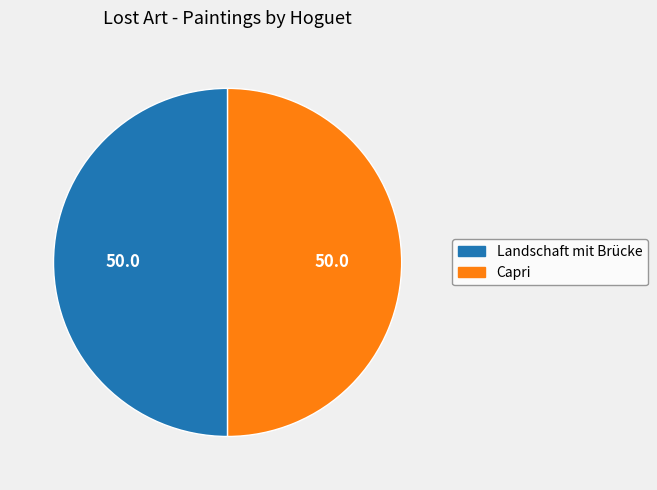

Combined, do Landschaft mit Brücke and Capri account for over 50%?

Yes